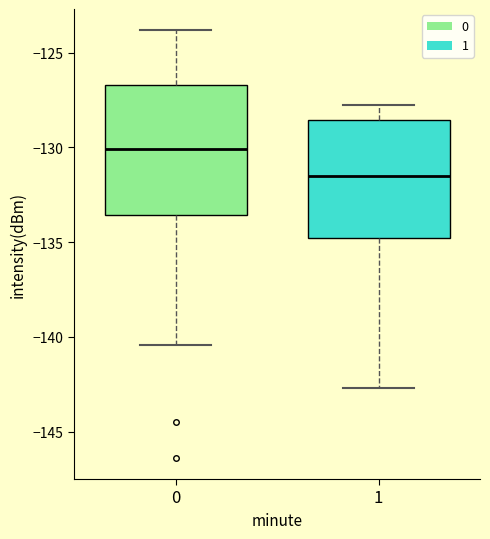

Reading left to right, transcribe this box plot: for each box, give where its median line is, the range the box spans, and where its two whiskers end, as read against the y-axis. The values are not printed on the chart, so give them approximately, as read against the axis.

0: median -130.0, box -133.5 to -126.5, whiskers -140.5 to -124.0
1: median -131.5, box -135.0 to -128.5, whiskers -142.5 to -128.0